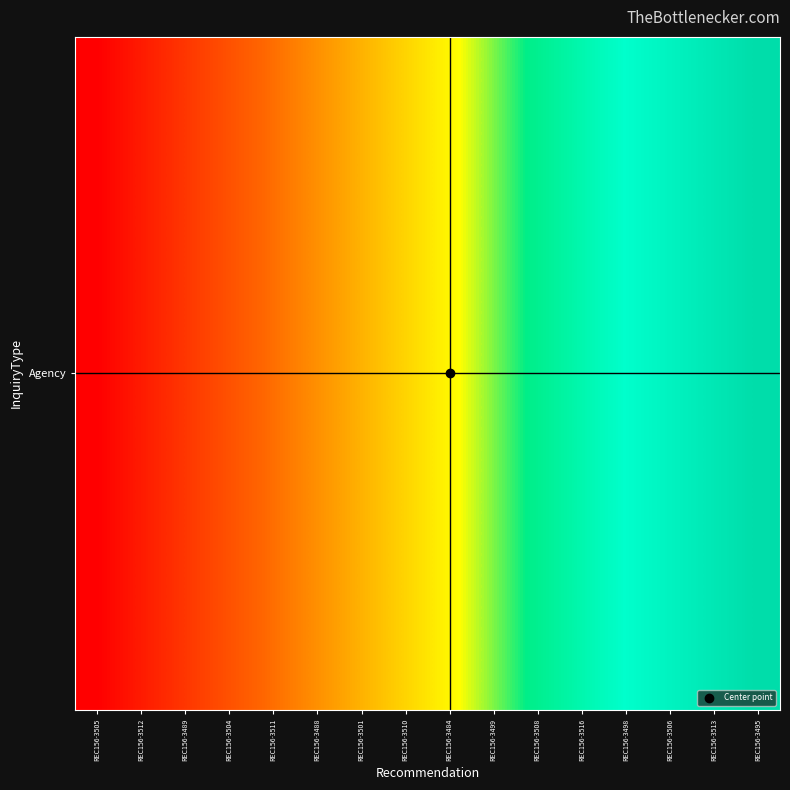

Reading right to left, extract all data points from this chart.

2015.5	2015.0	2014.5	2014.0	2013.5	2013.0	2012.5	2012.0	2011.5	2011.0	2010.5	2010.0	2009.5	2009.0	2008.5	2008.0